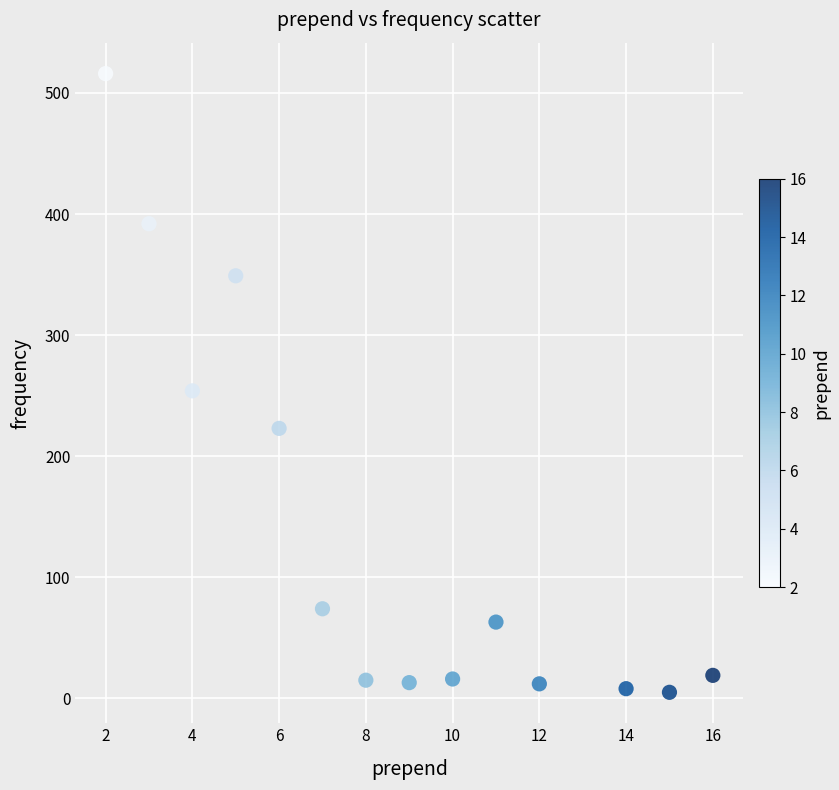

What is the range of Y values (max minus min)?

511